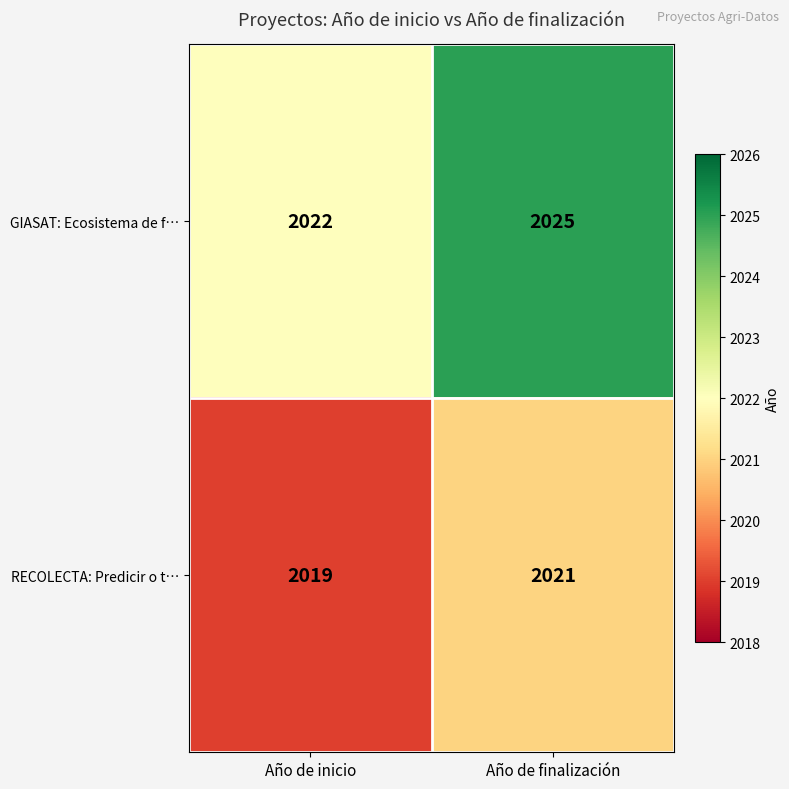

Which series has the largest range (max minus min)?

GIASAT: Ecosistema de f…